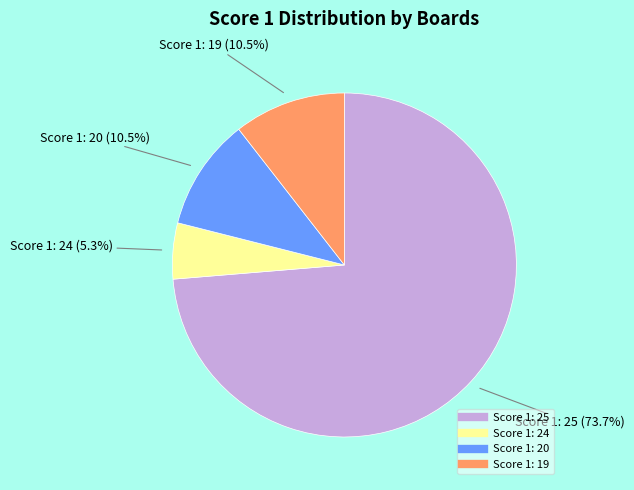

True or false: Score 1: 25 accounts for 74% of the total.

True